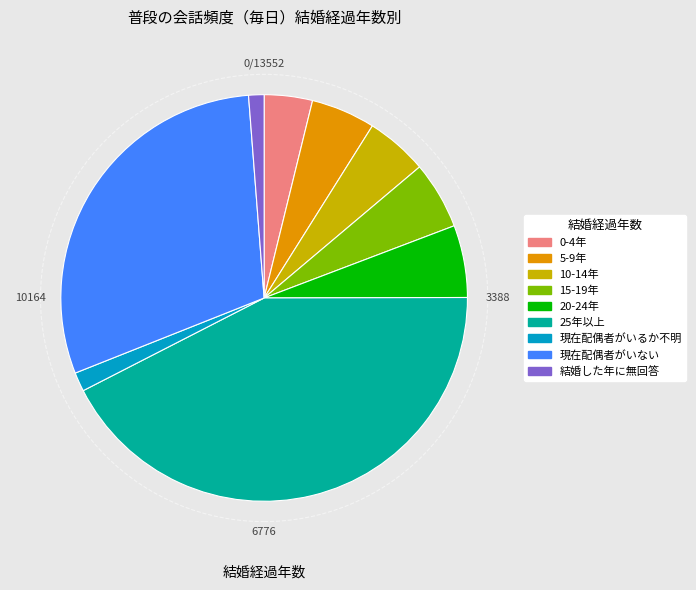

Does 20-24年 account for over 50% of the chart?

No